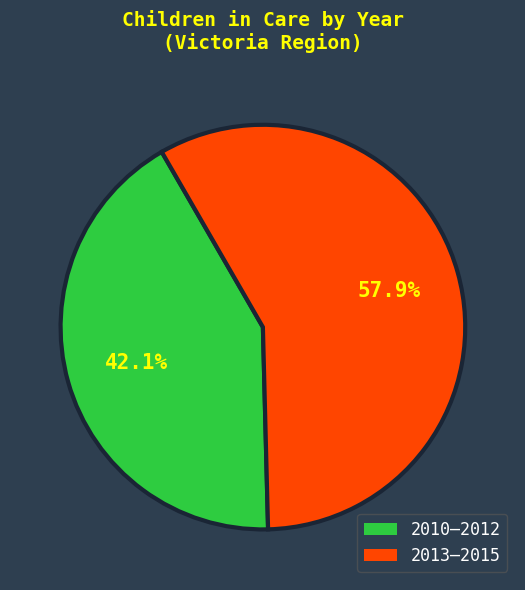

Does any single category account for the majority?

Yes